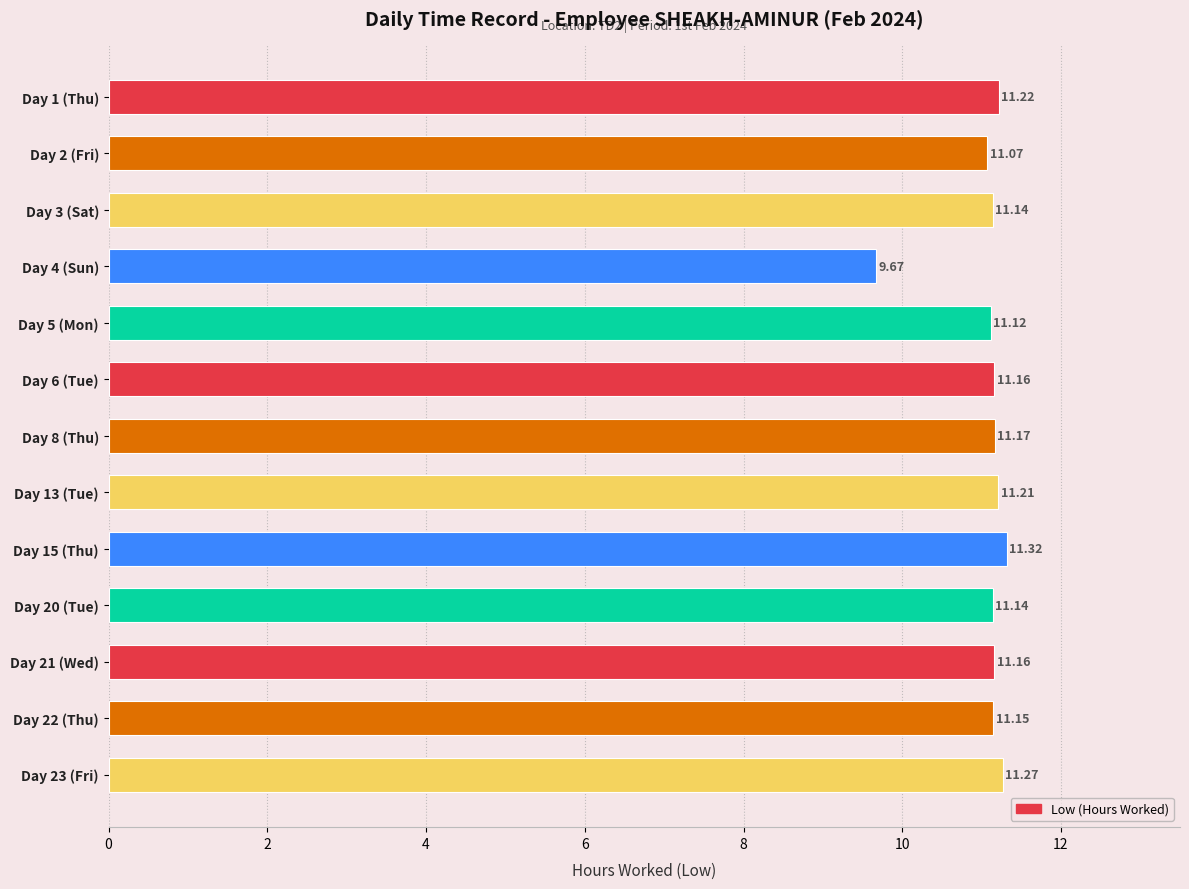

Which has a higher value, Day 22 (Thu) or Day 1 (Thu)?

Day 1 (Thu)